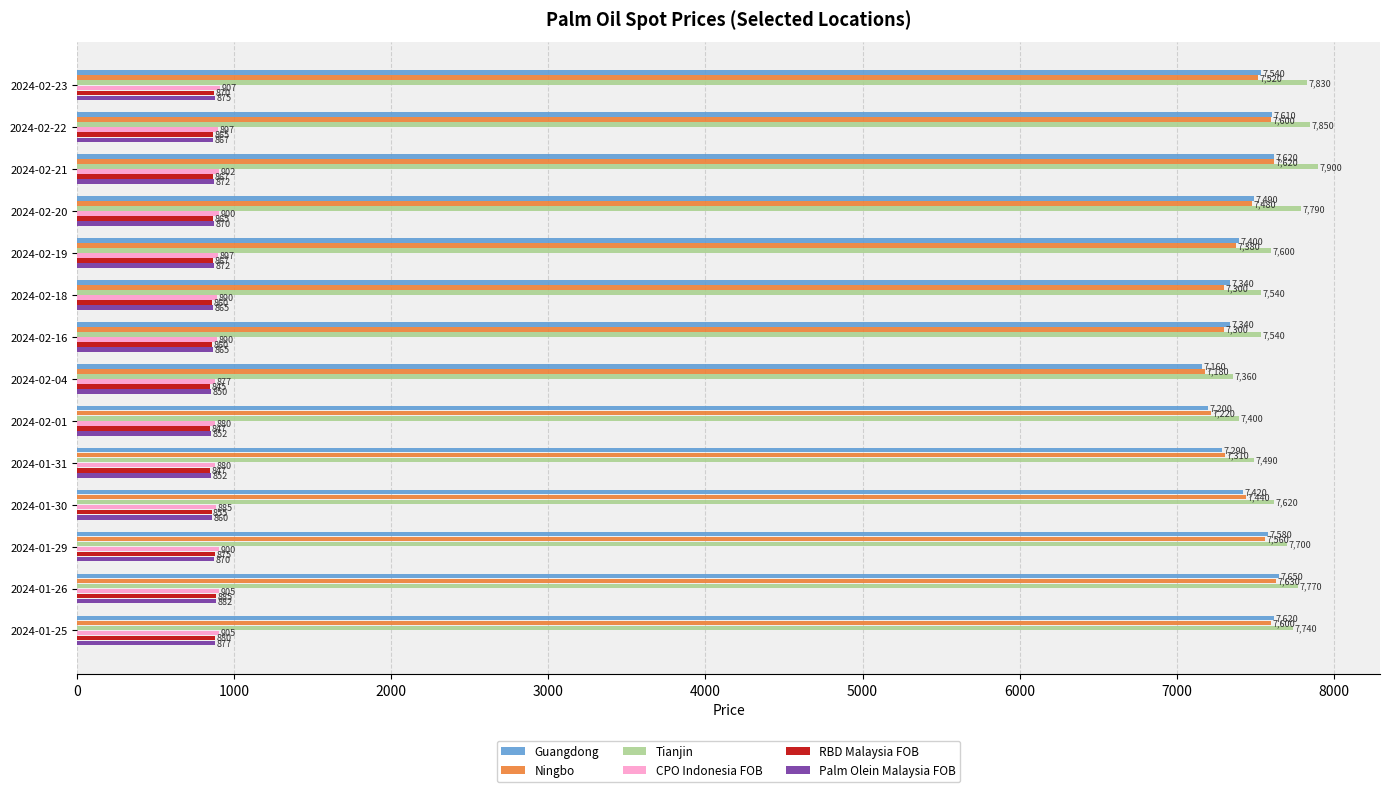

Rank the series at 2024-02-04 from lowest to highest value.

RBD Malaysia FOB, Palm Olein Malaysia FOB, CPO Indonesia FOB, Guangdong, Ningbo, Tianjin